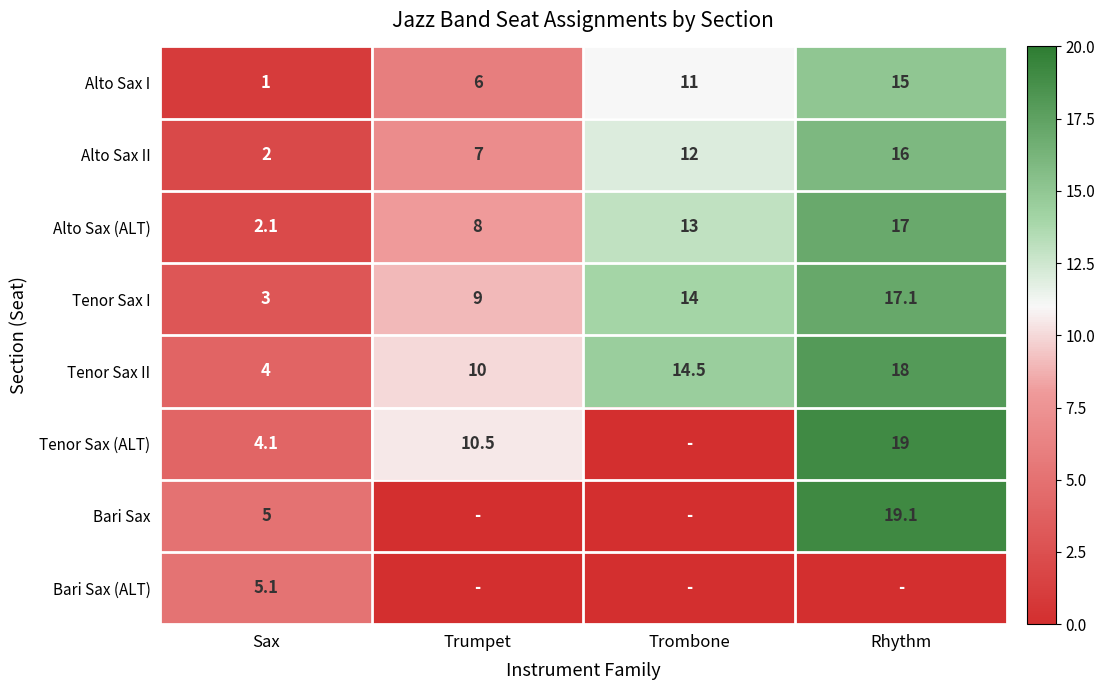

Read the Tenor Sax II value at Trombone.

14.5